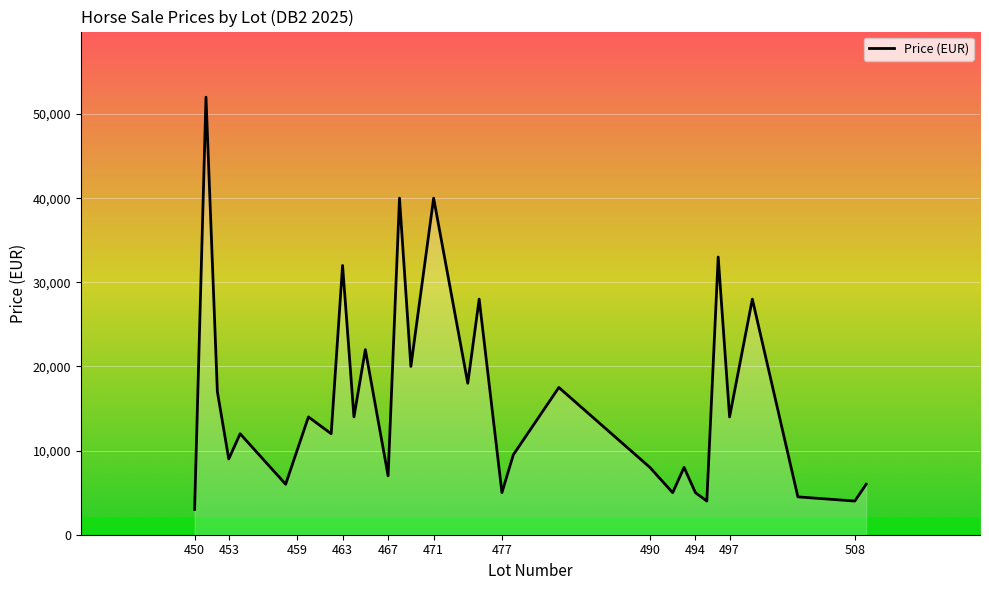

What is the smallest value displayed?

3000